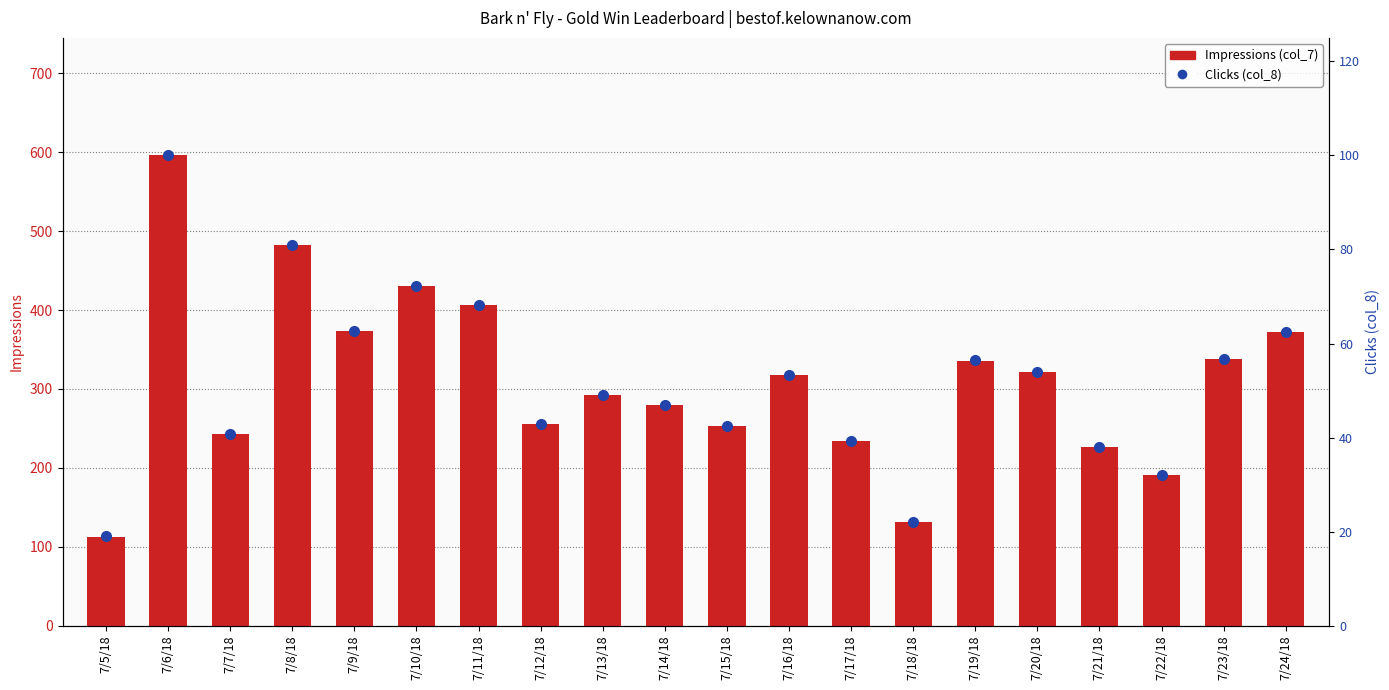

What is the label of the 8th bar from the left?

7/12/18